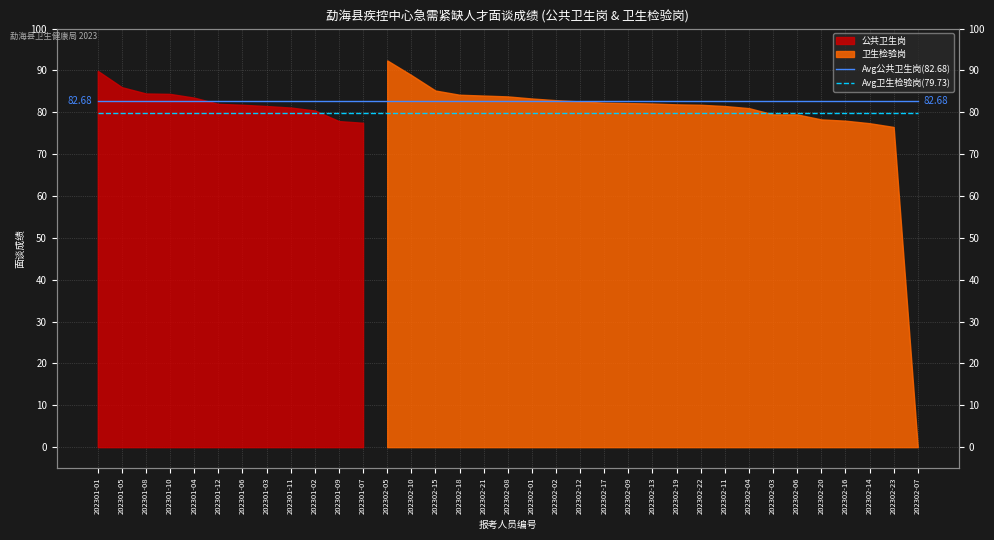

What is the highest value of the Avg公共卫生岗(82.68) series?

82.7